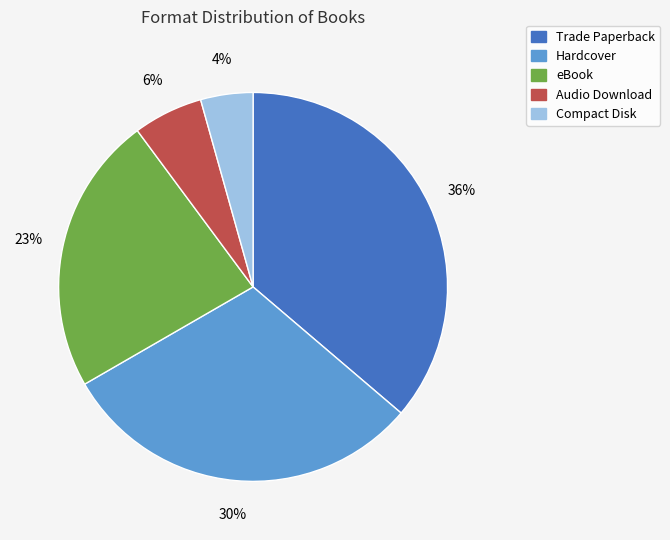

Is Audio Download the majority of the pie?

No